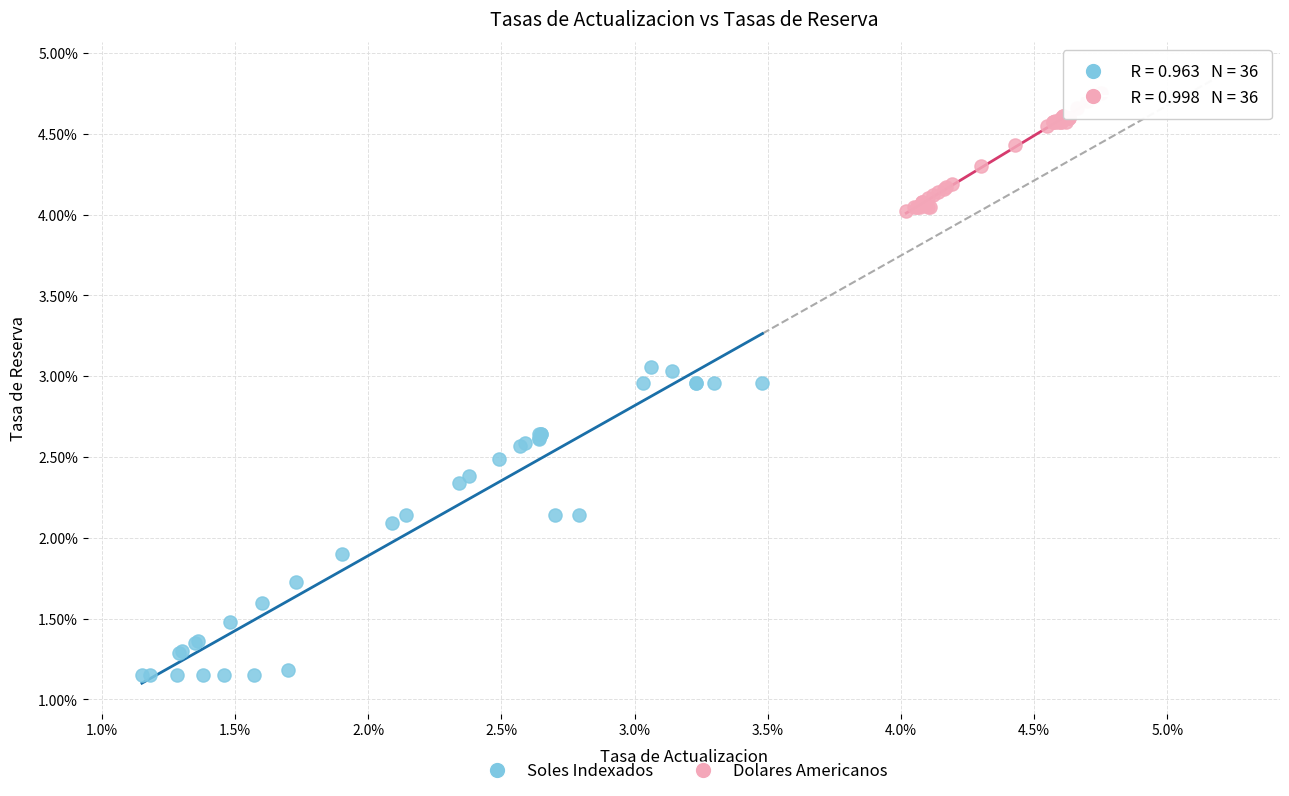

Which series contains the lowest Y value?

Soles Indexados